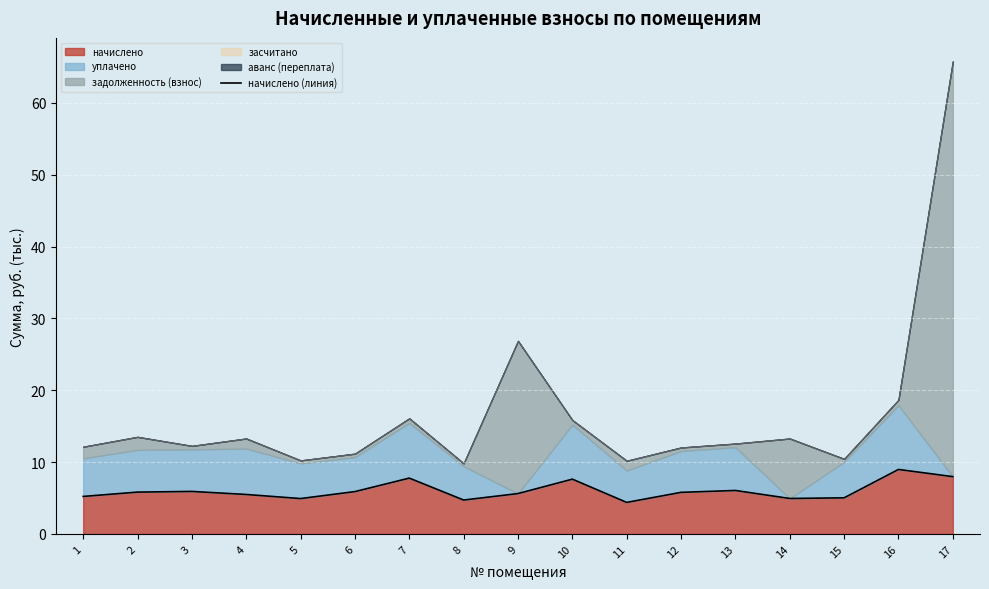

True or false: the data shows 10.1 at 2.

False